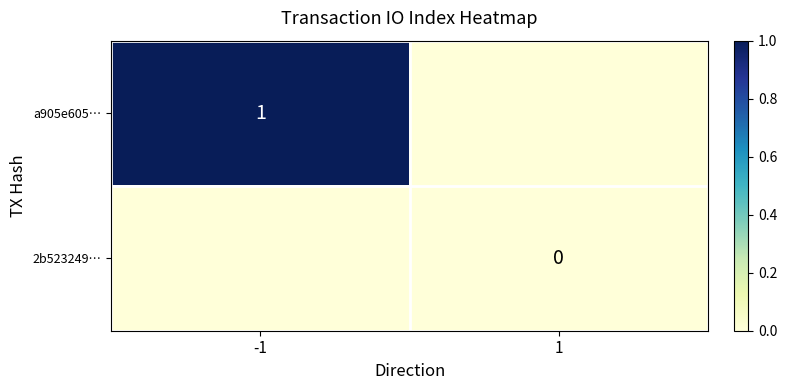

The value of a905e605… at -1 is 1. True or false?

True